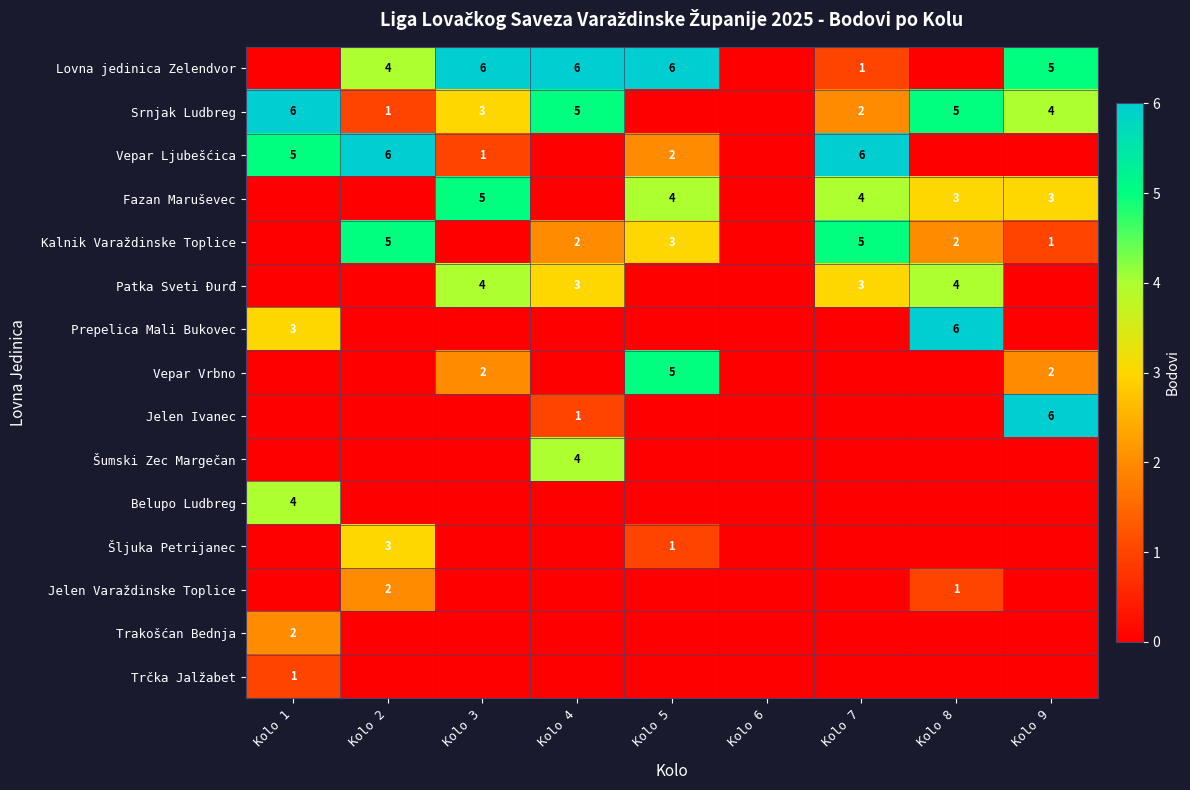

Is it true that Fazan Maruševec equals 5 at Kolo 3?

True